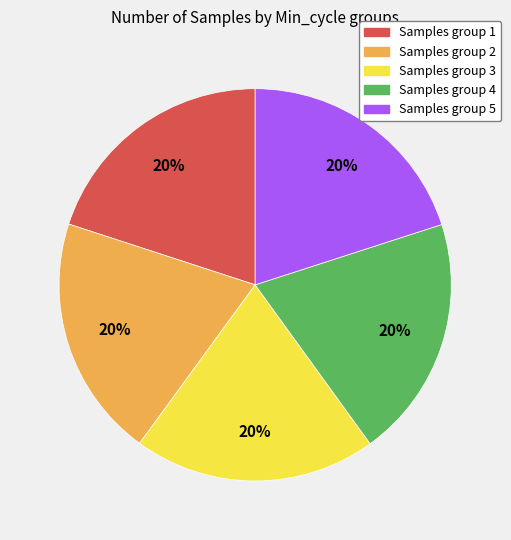

Is it true that Samples group 1 is 20% of the pie?

True